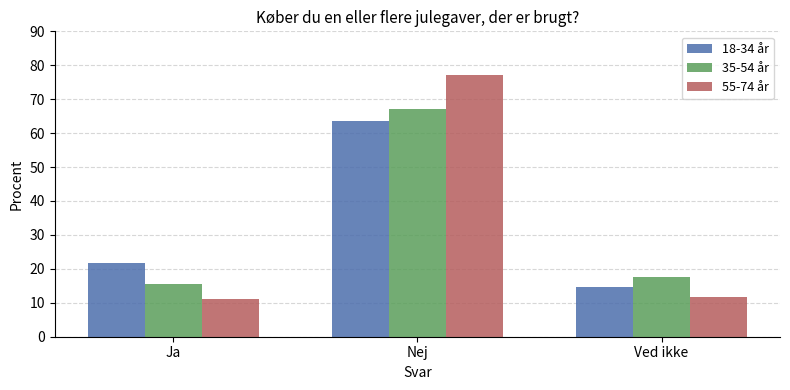

What is the sum of all 55-74 år values?

100.0